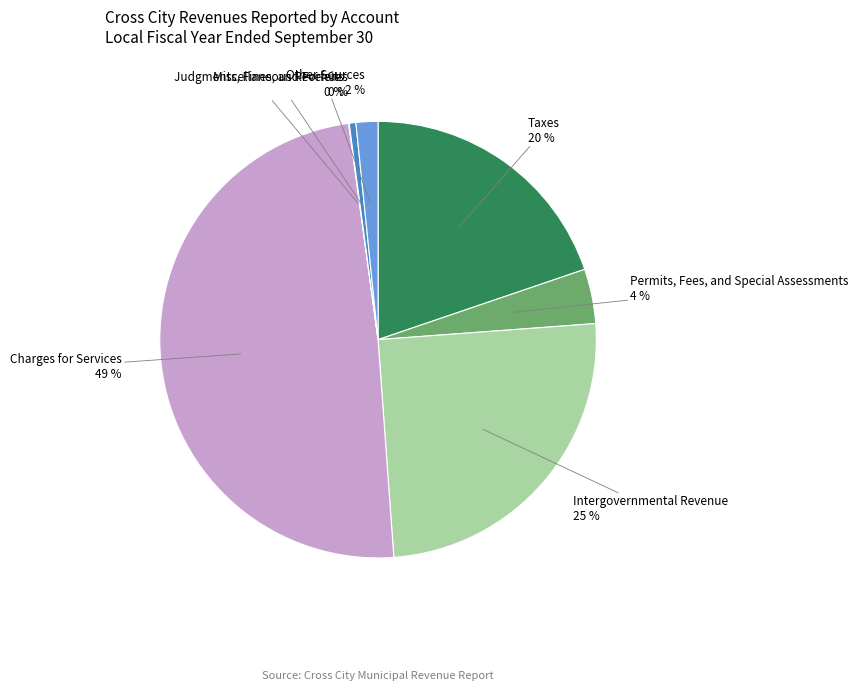

True or false: Permits, Fees, and Special Assessments accounts for 17% of the total.

False